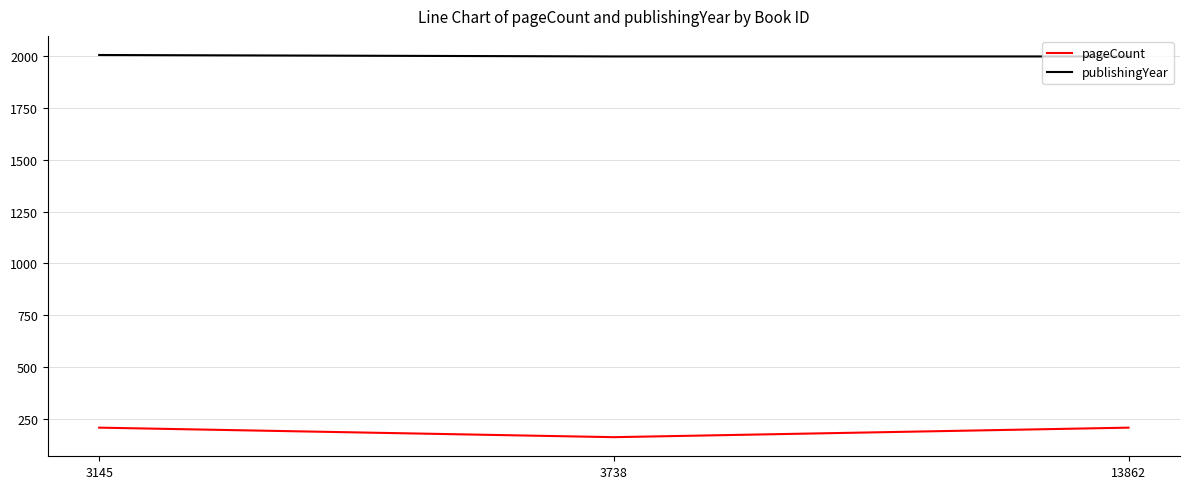

What is the difference between the highest and lowest values at 3738?

1840